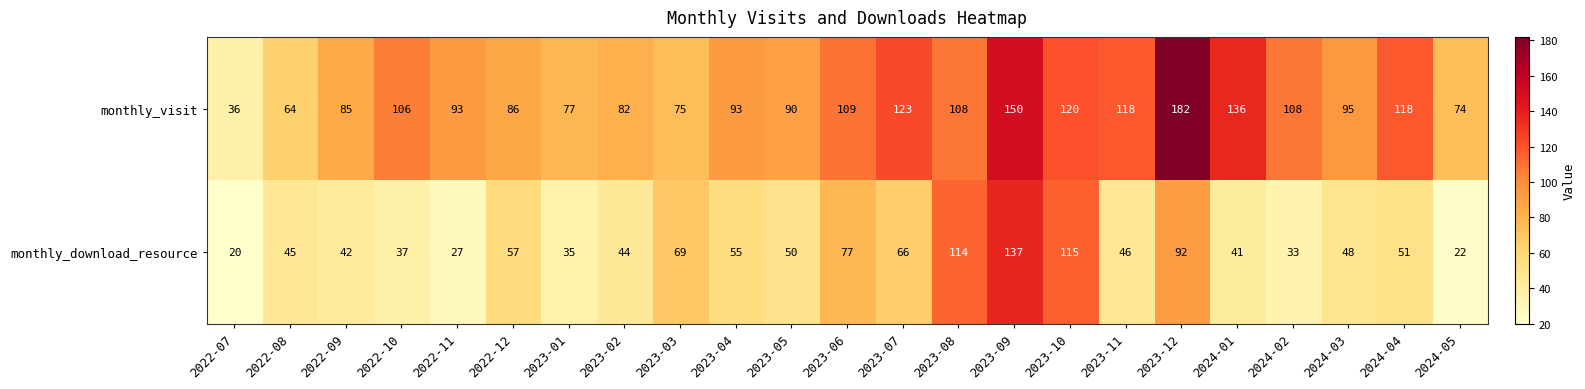

What is the difference between the maximum and minimum values in the monthly_visit series?

146